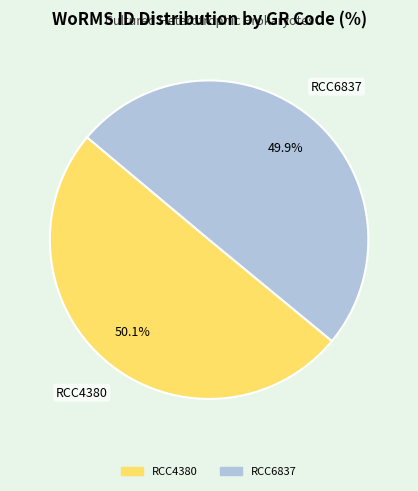

How many slices are in this pie chart?

2